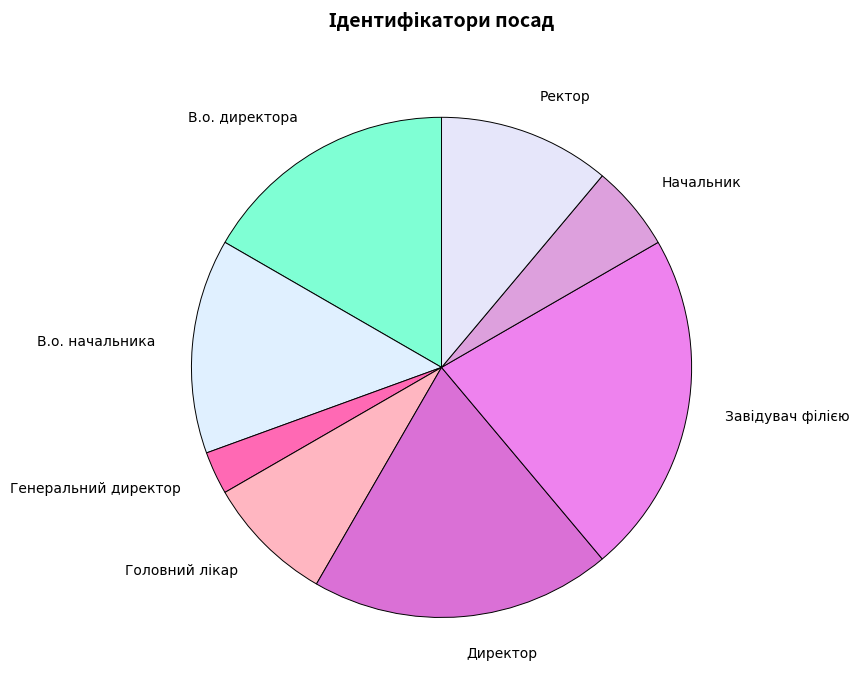

What is the smallest slice in the pie chart?

Генеральний директор